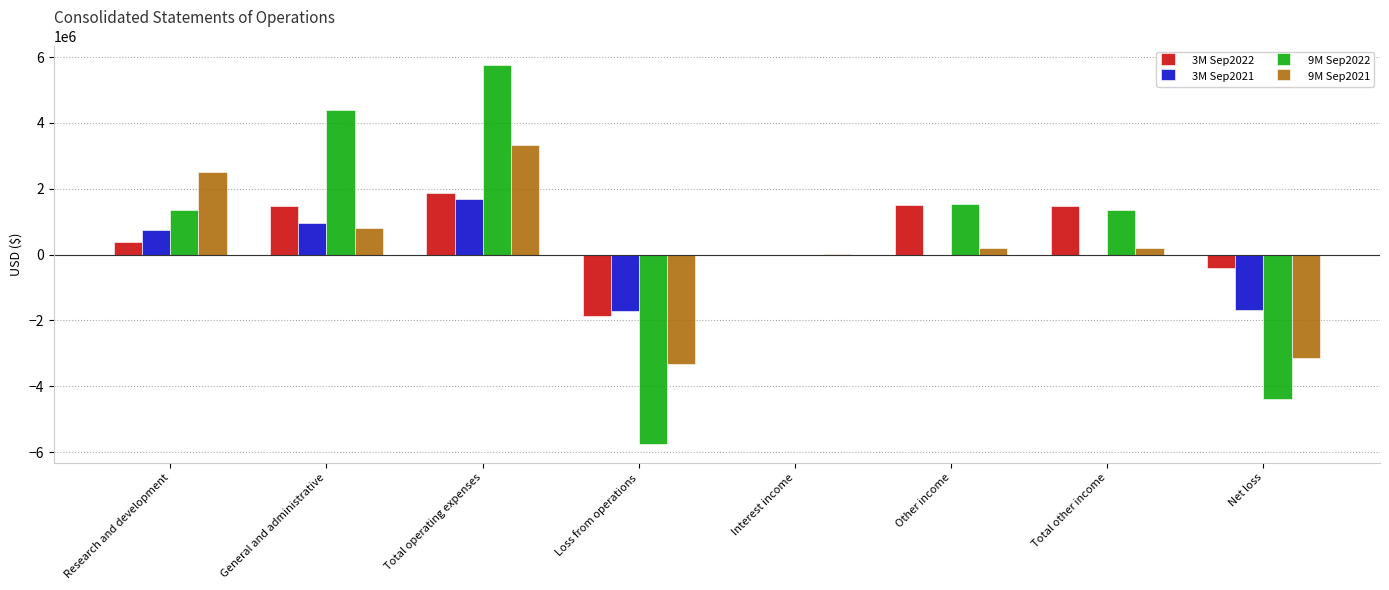

Between Research and development and Net loss, which series saw the biggest shift?

9M Sep2022